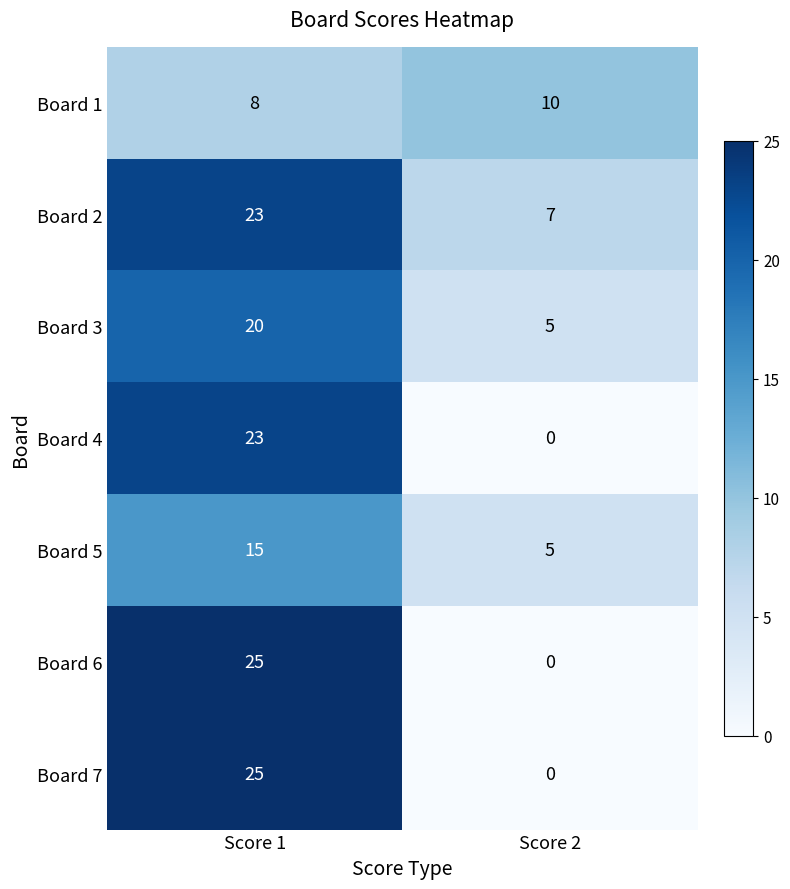

Reading right to left, list all the values displayed in this chart.

Board 1: 10	8
Board 2: 7	23
Board 3: 5	20
Board 4: 0	23
Board 5: 5	15
Board 6: 0	25
Board 7: 0	25